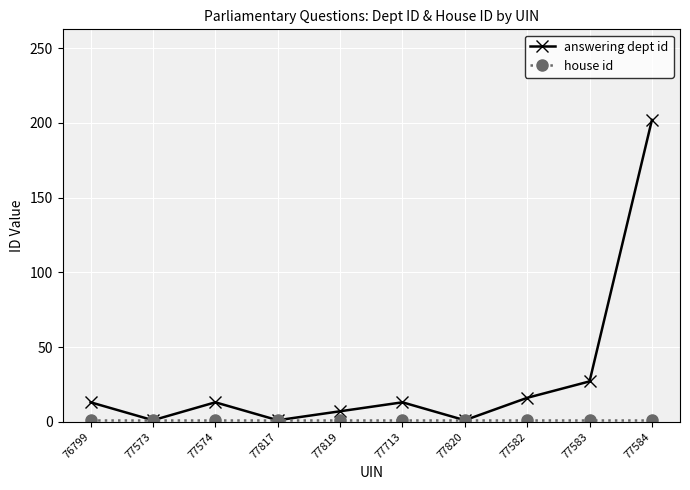

At which category is the sum across all series the highest?

77584